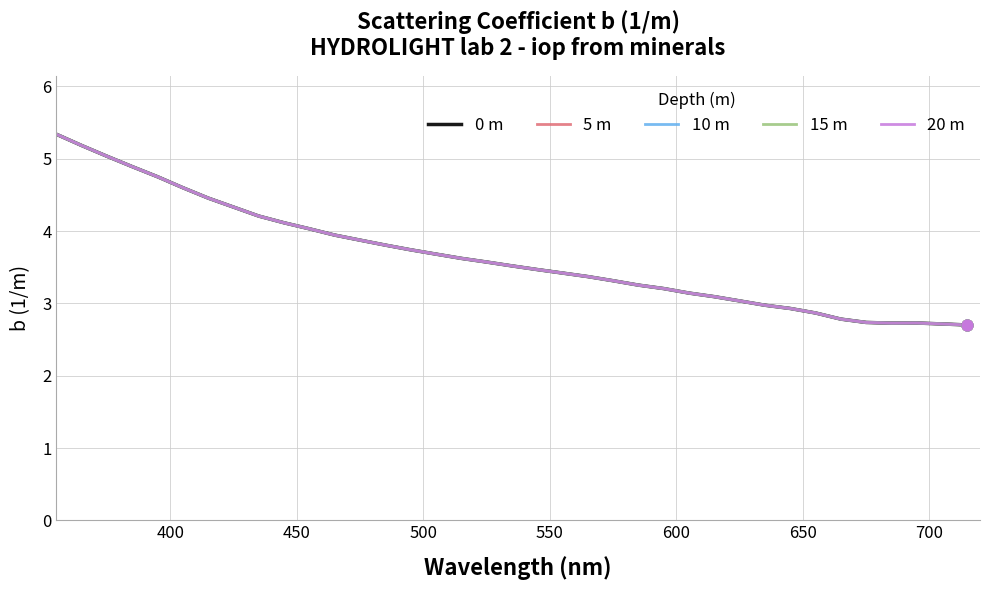

Is this an area chart (filled region under the line)?

No